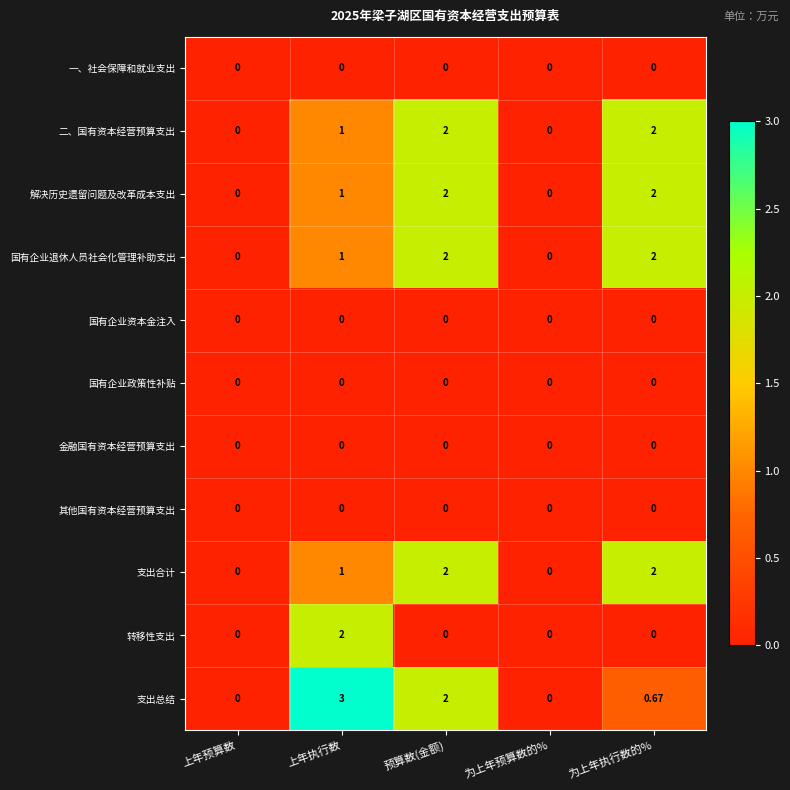

Between 上年执行数 and 为上年预算数的%, which series saw the biggest shift?

支出总结